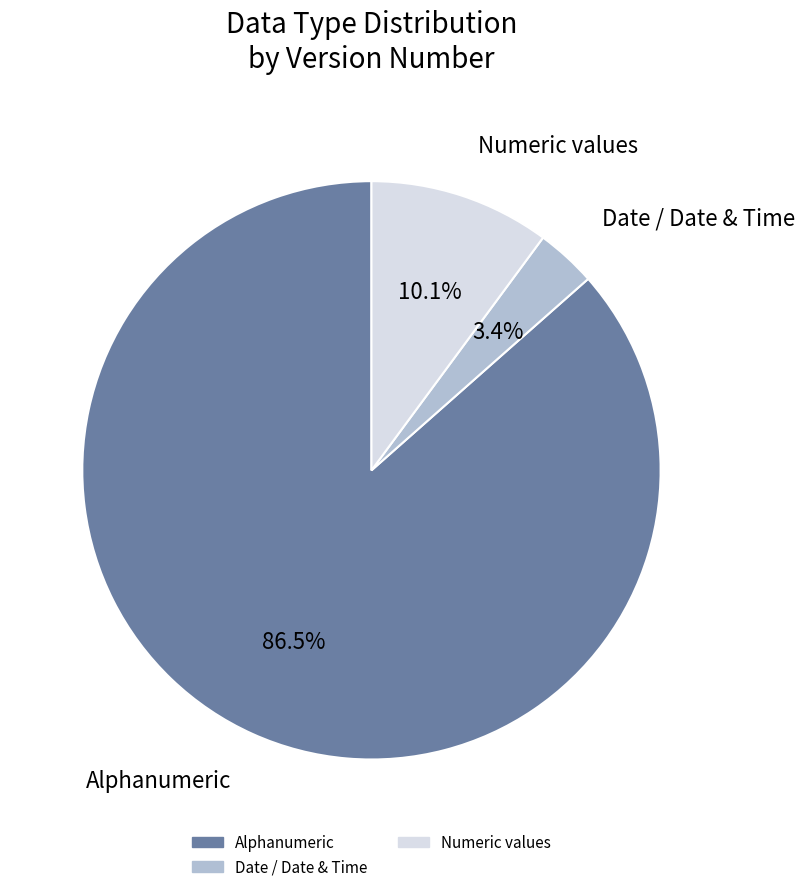

How many segments does this pie chart have?

3